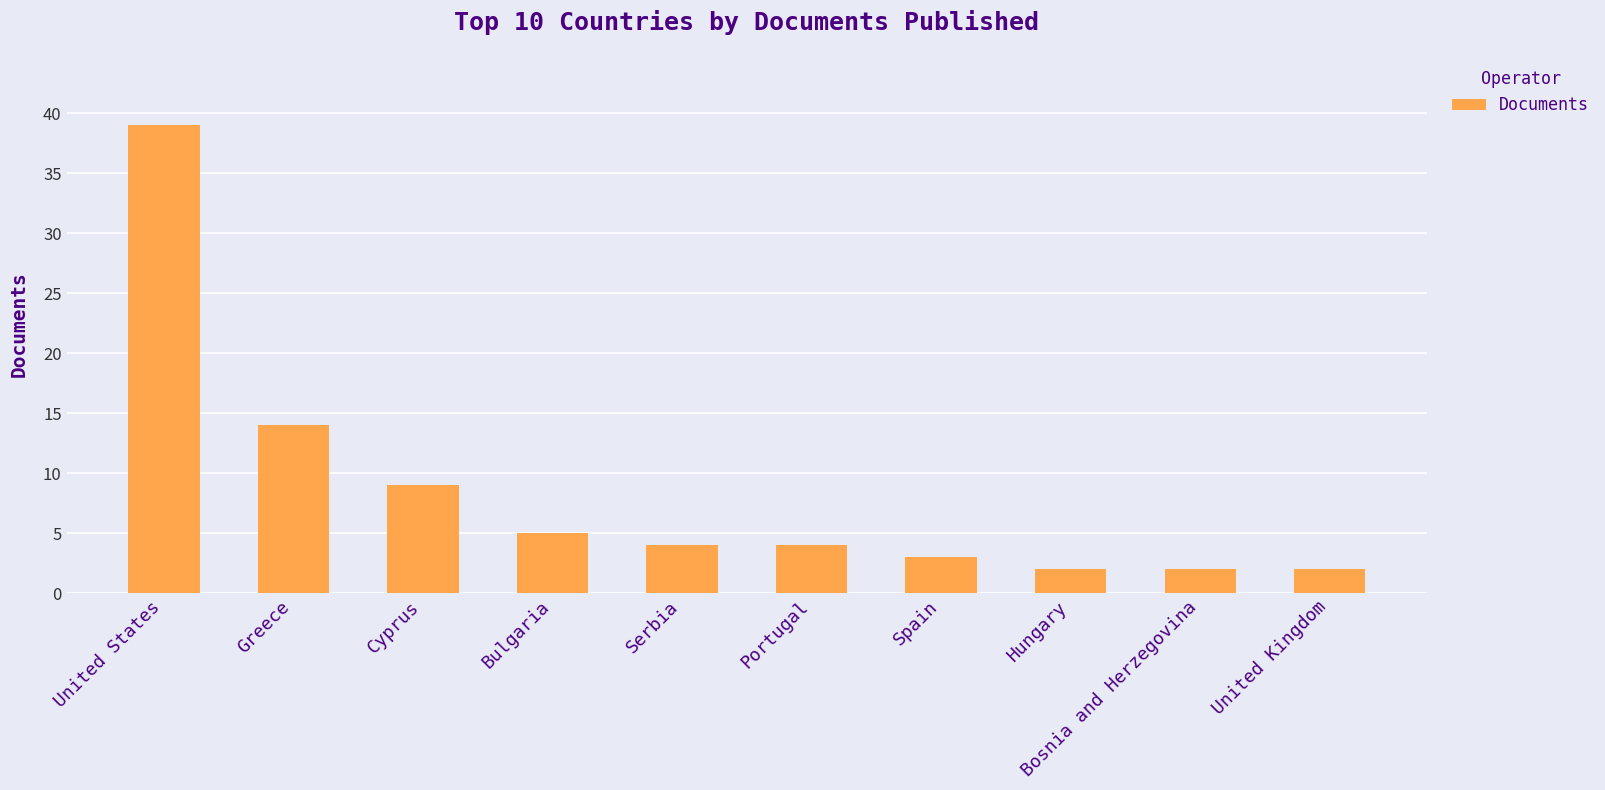

What is the maximum value shown in the chart?

39